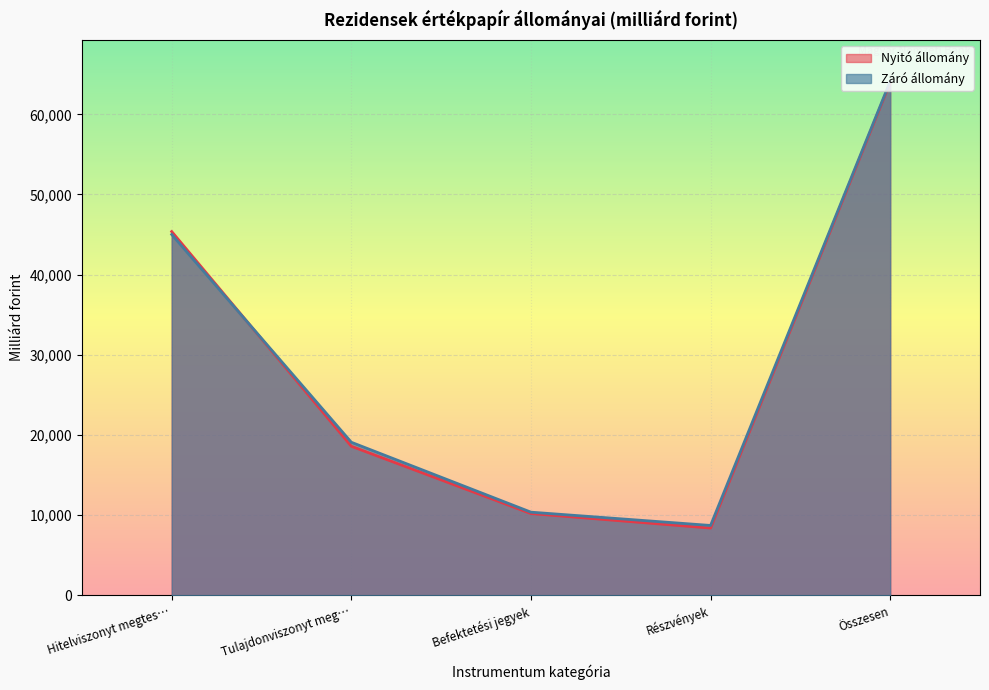

Which series has the largest total across all categories?

Záró állomány